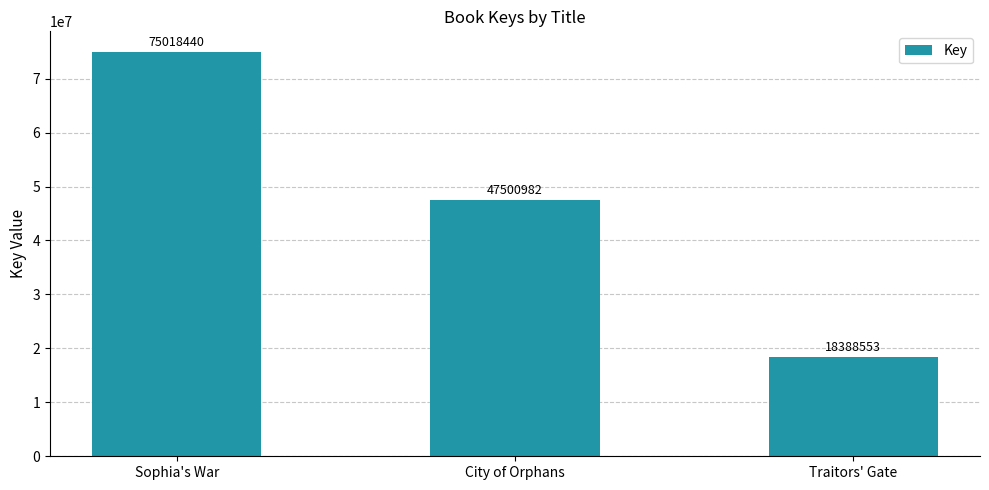

The chart shows a value of 11443317 at Traitors' Gate. True or false?

False